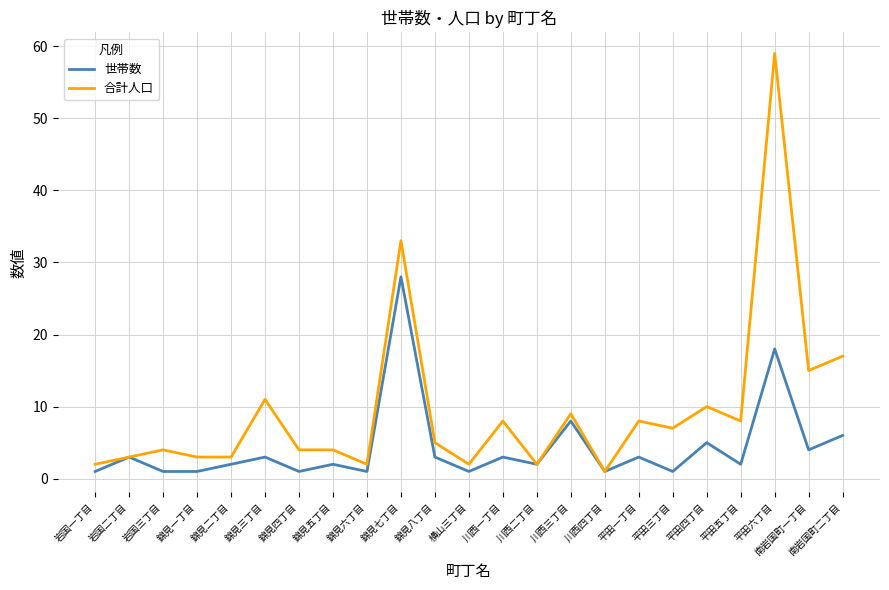

At 川西一丁目, list the series in order from smallest to largest.

世帯数, 合計人口